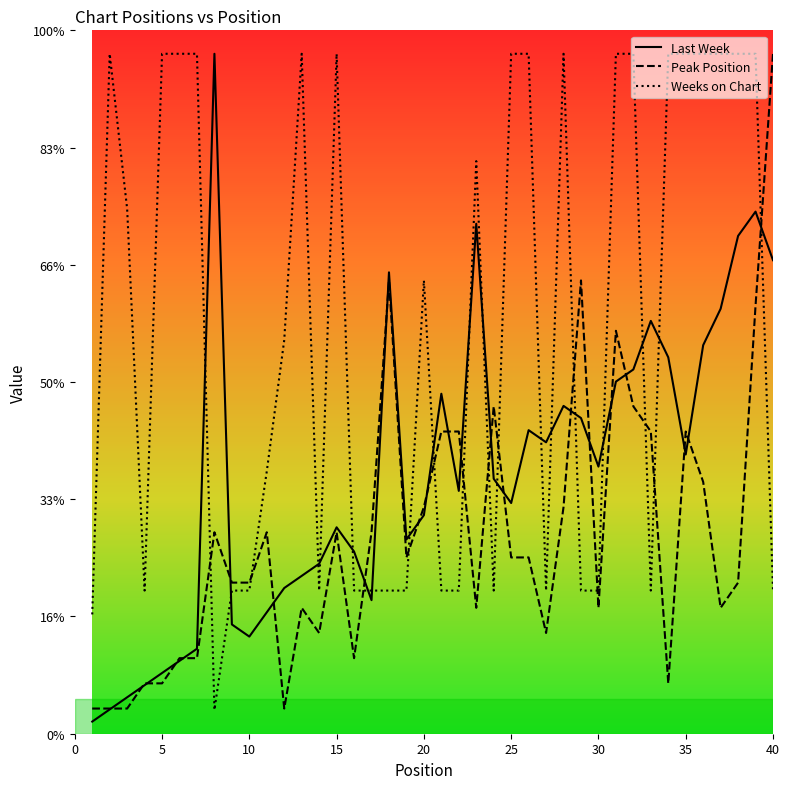

List the labels in order of Peak Position value, smallest first.

1, 2, 3, 12, 4, 5, 34, 6, 7, 16, 14, 27, 13, 23, 30, 37, 9, 10, 38, 19, 25, 26, 8, 11, 15, 17, 20, 28, 36, 21, 22, 33, 35, 24, 32, 31, 39, 18, 29, 40